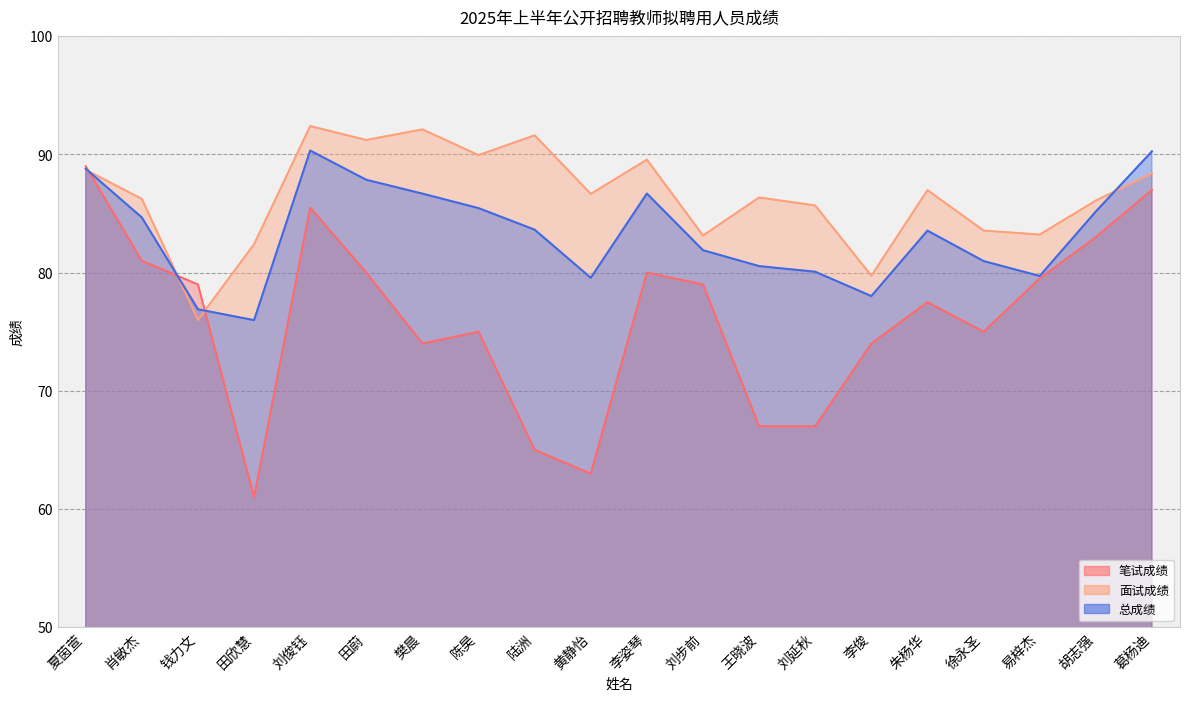

What is the total value across all series at 刘步前?

244.0